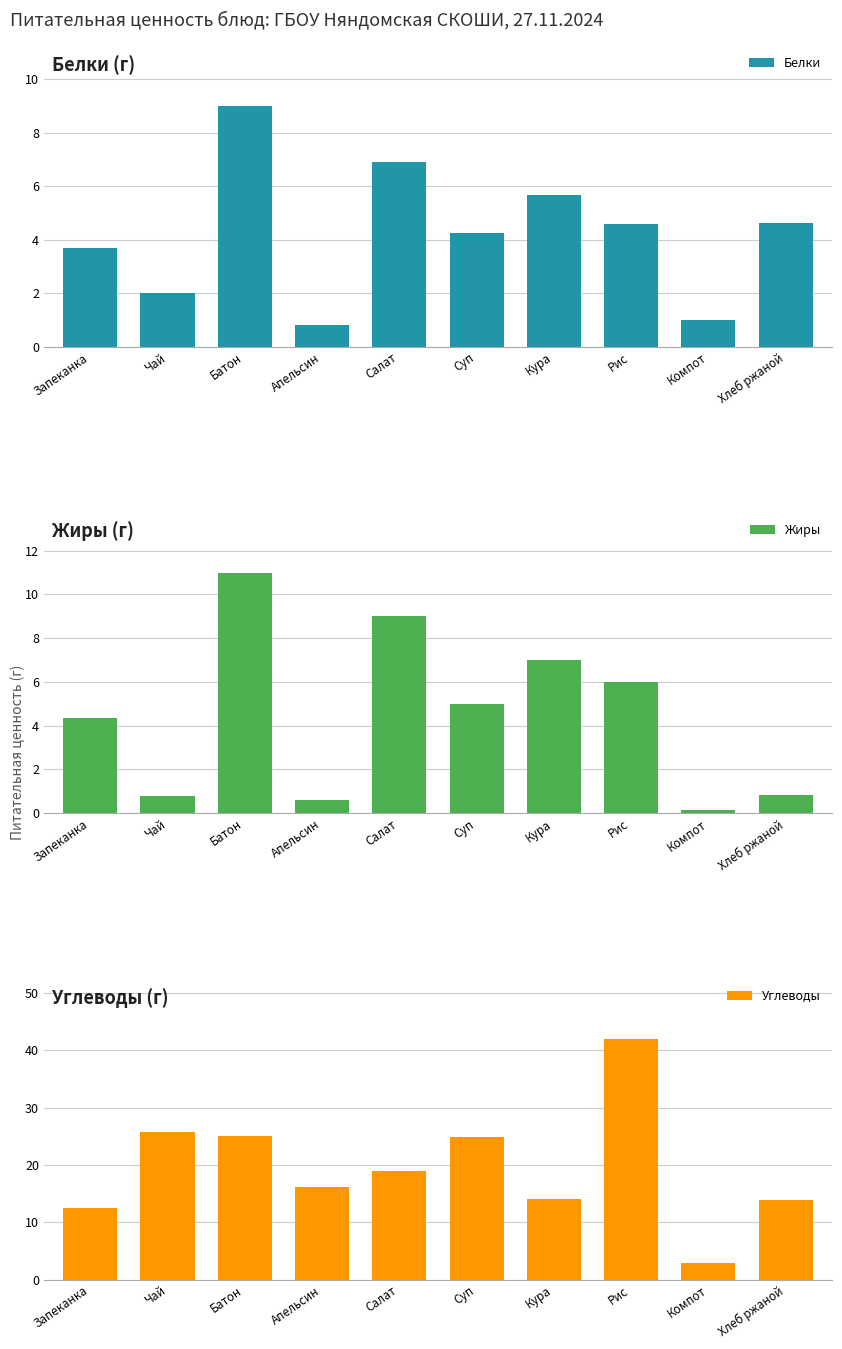

Rank the series at Кура from highest to lowest value.

Углеводы, Жиры, Белки